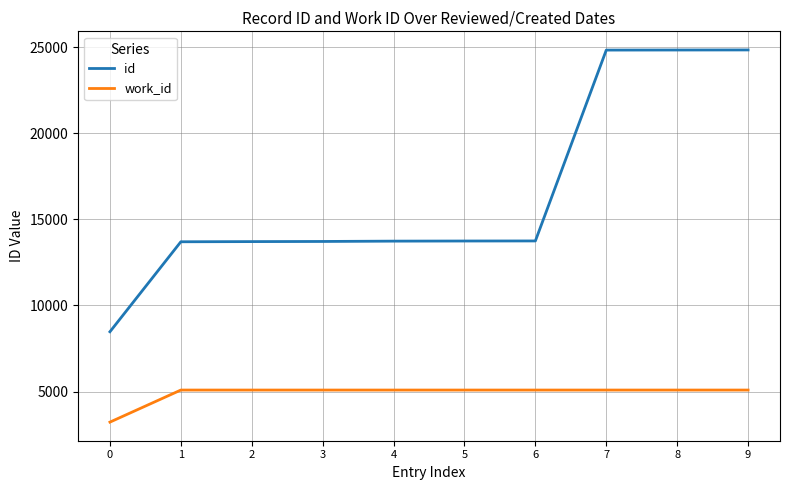

True or false: work_id and id intersect in this chart.

False